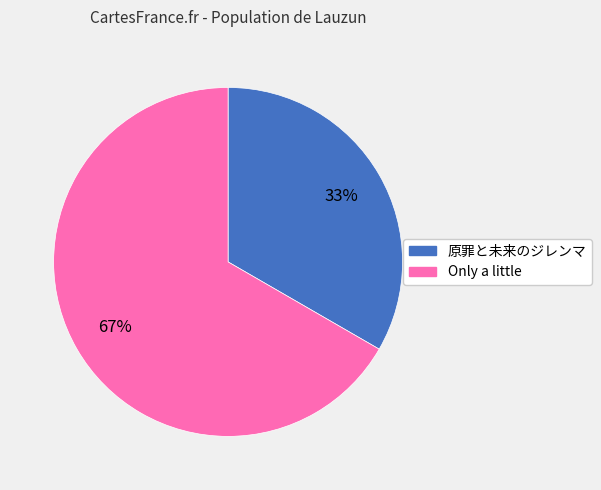

Which category has the smallest portion of the pie?

原罪と未来のジレンマ